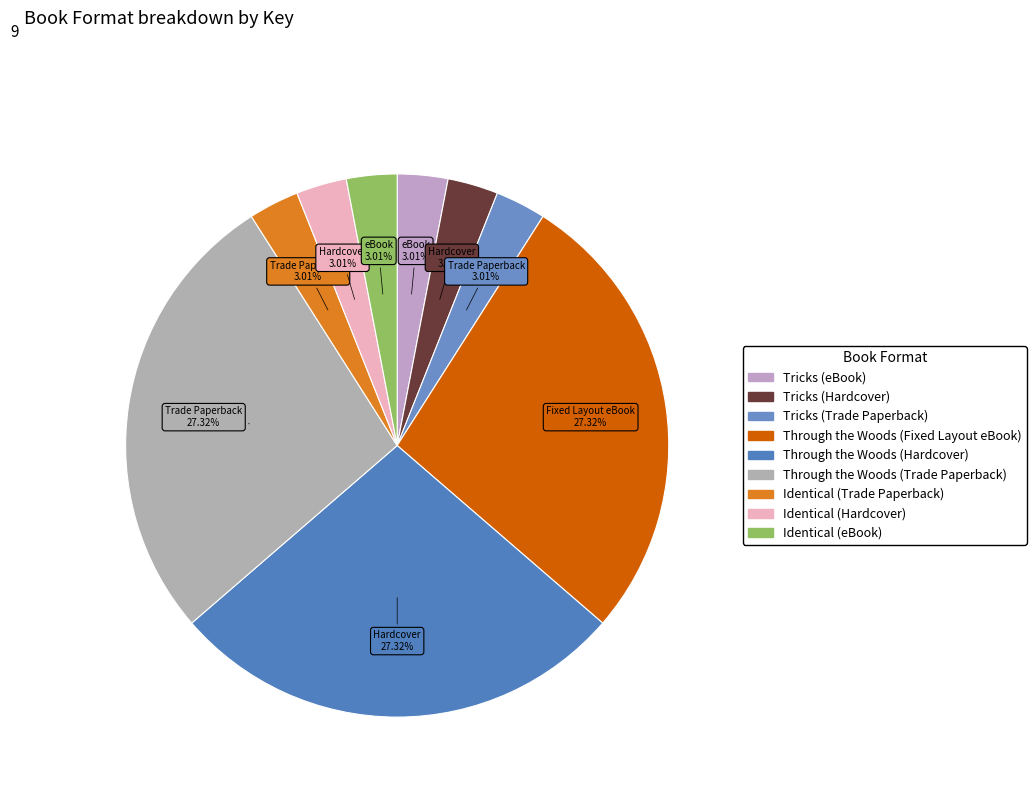

How many segments does this pie chart have?

9